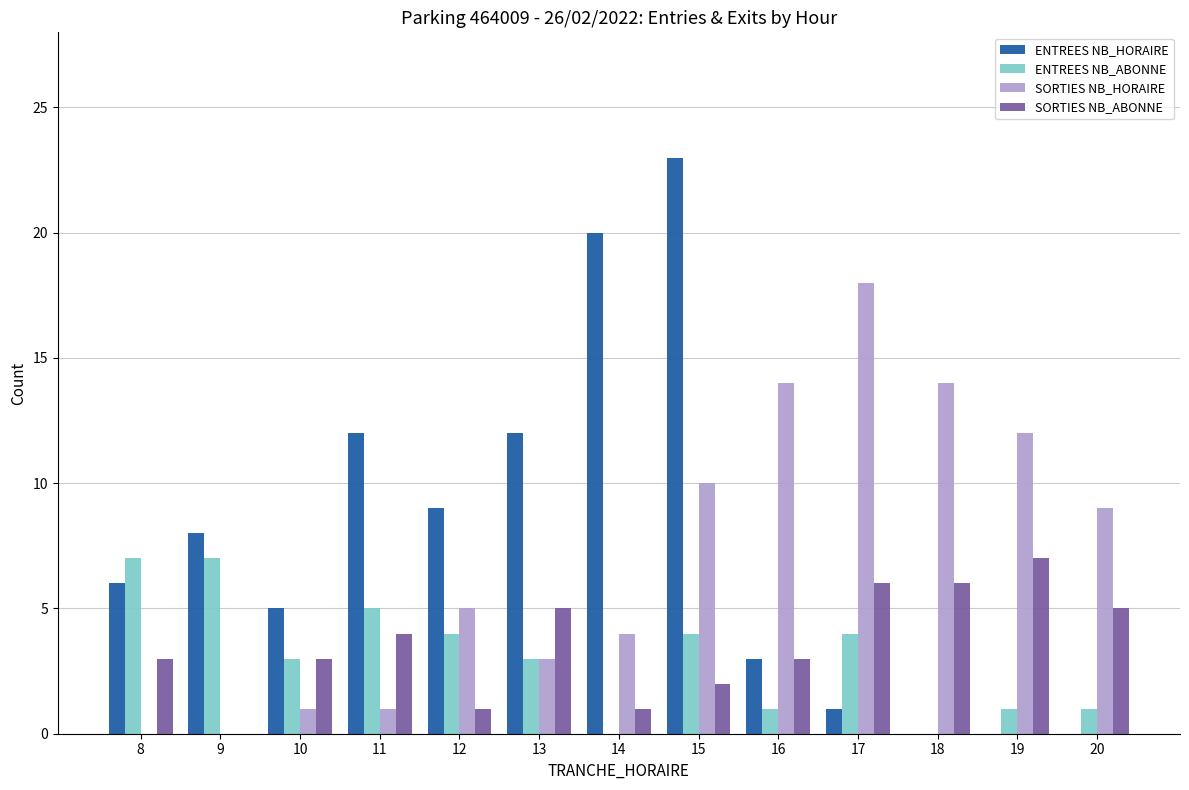

How many data points does each series have?

13